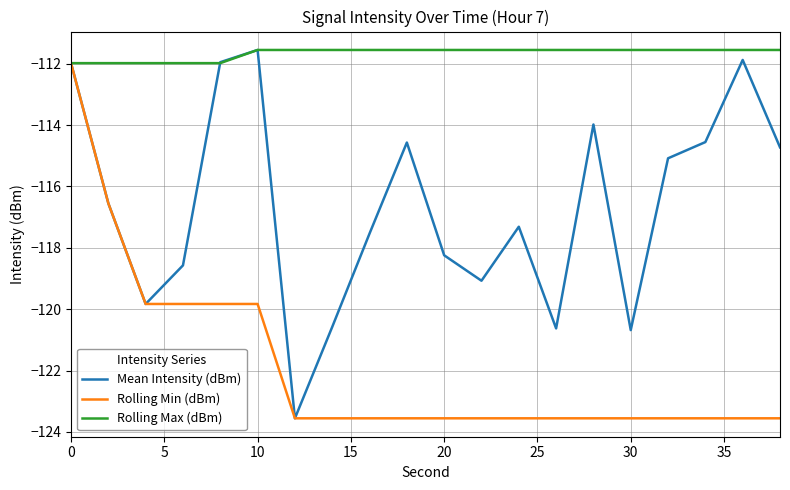

How many values in the Rolling Min (dBm) series exceed -123?

6